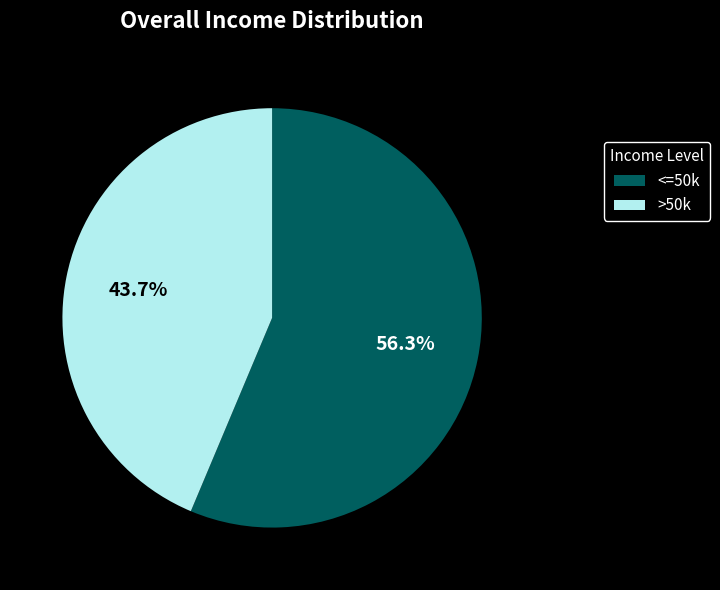

Is there a majority slice in this chart?

Yes